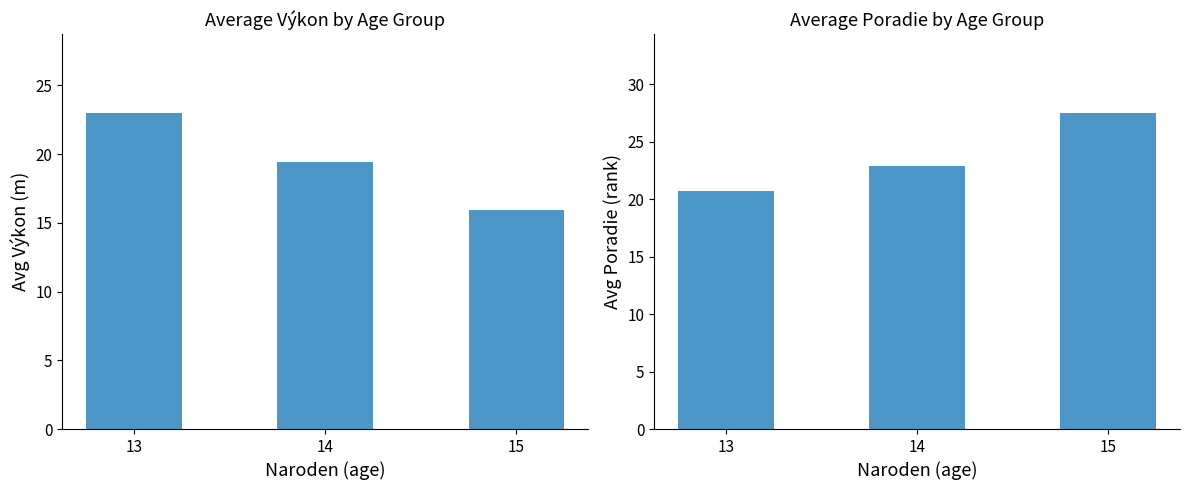

Is it true that Avg Poradie equals 34.9 at 13?

False